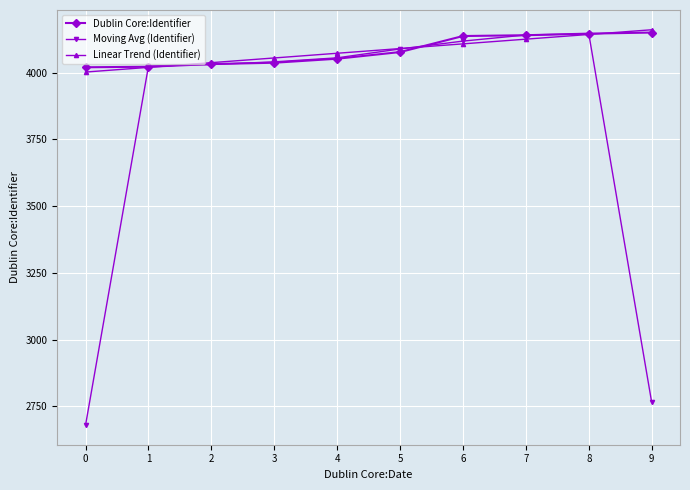

What is the approximate value of Dublin Core:Identifier at 9?

4150.0